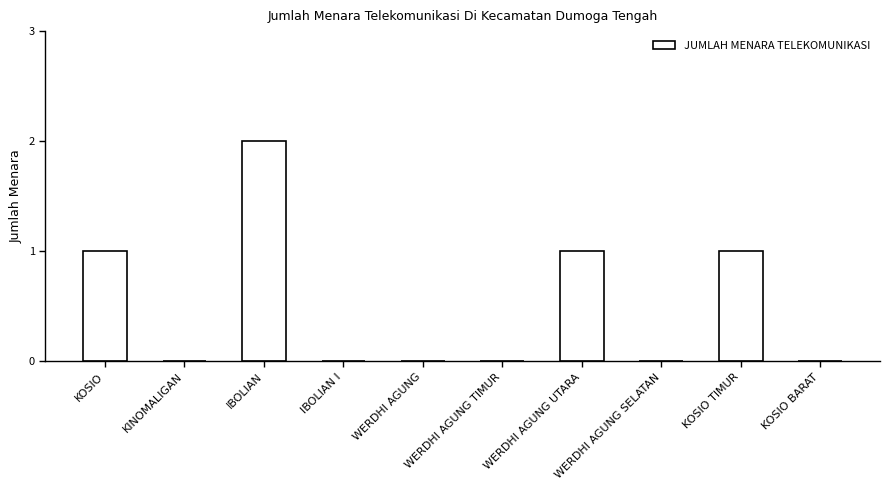

What is the sum of all values?

5